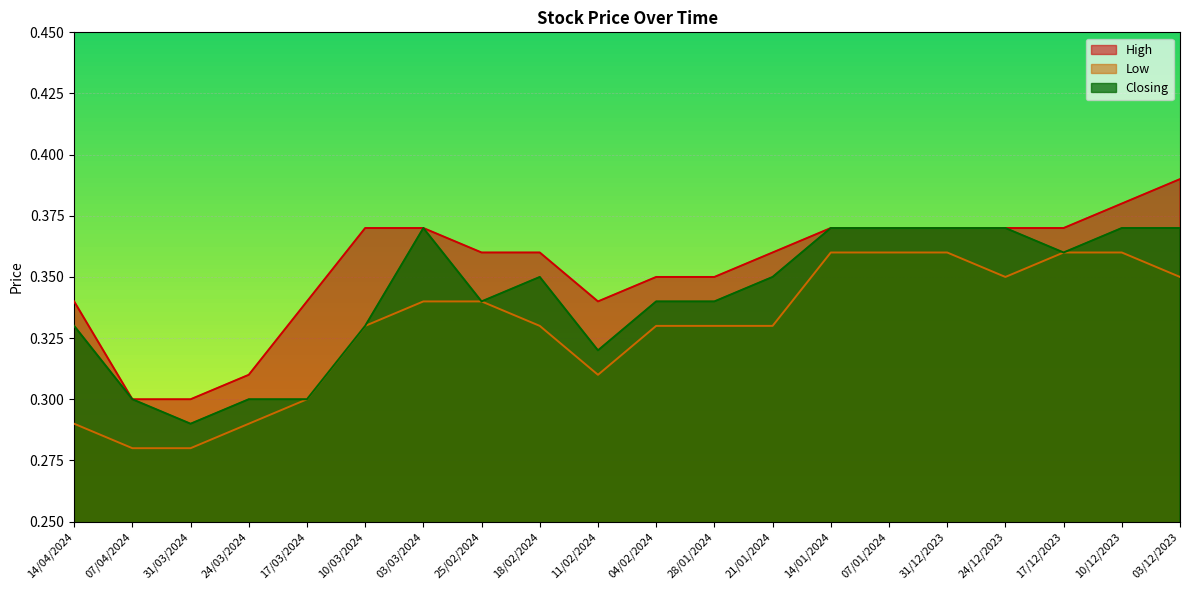

List the series in order of their overall mean, highest first.

High, Closing, Low